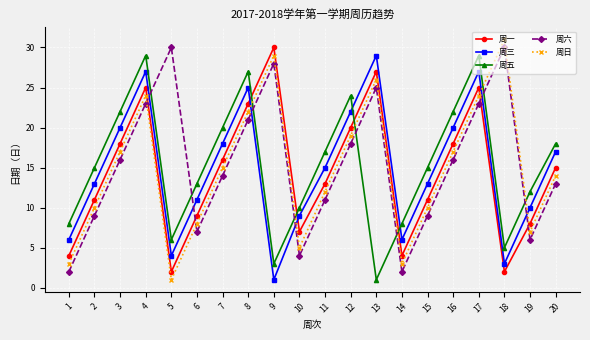

What is the sum of all 周三 values?

296